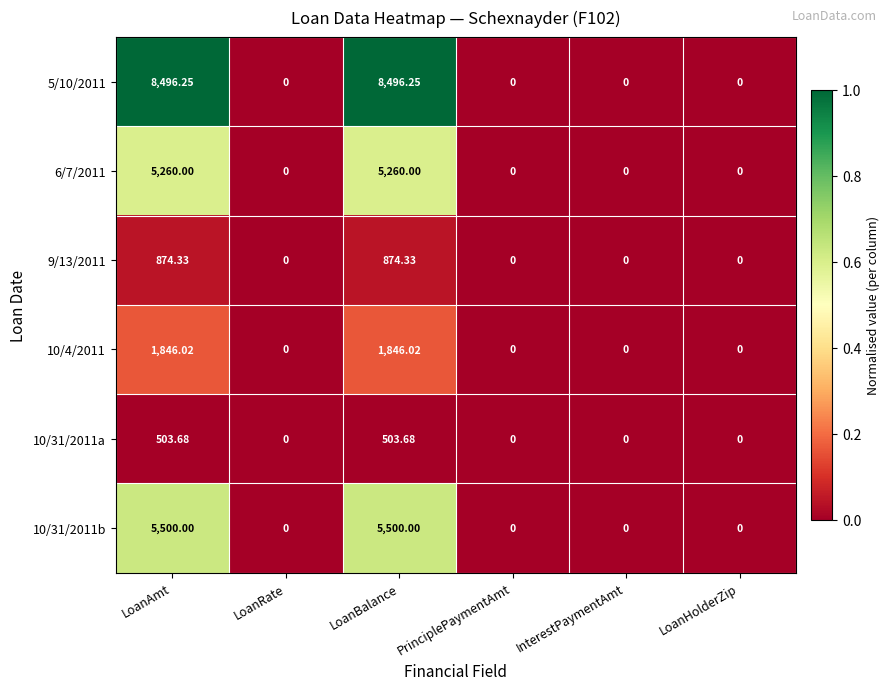

Is the value of 10/31/2011b at LoanAmt greater than the value of 10/4/2011 at LoanRate?

Yes